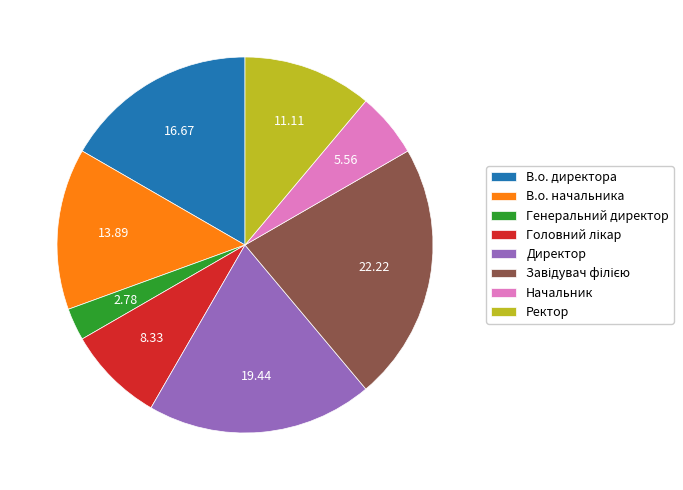

Does Генеральний директор account for over 50% of the chart?

No